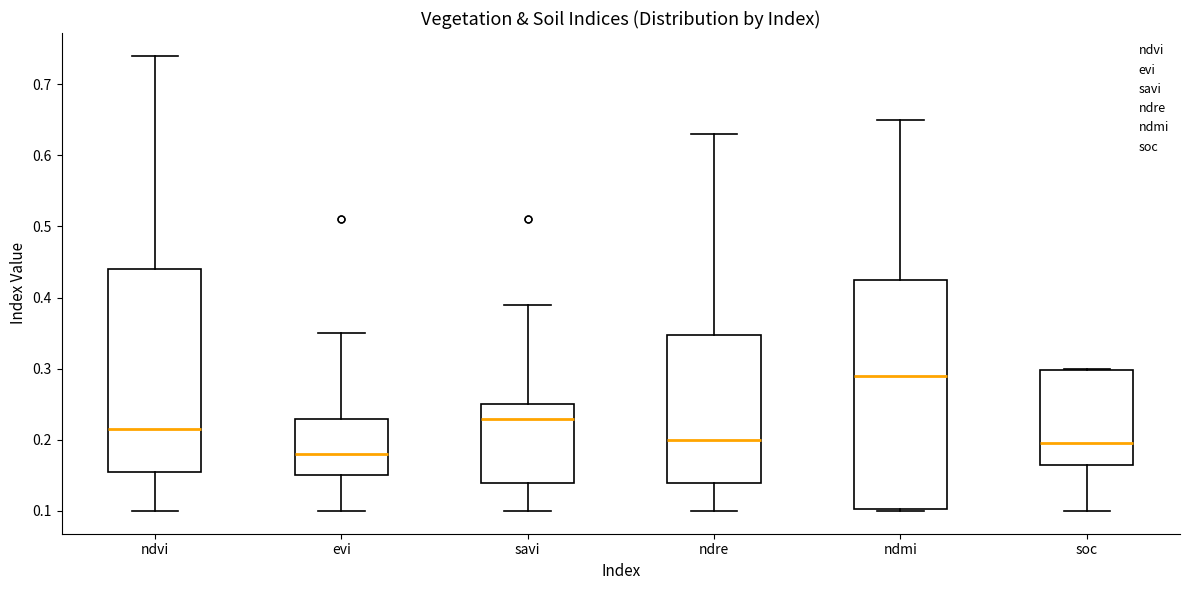

Reading left to right, transcribe this box plot: for each box, give where its median line is, the range the box spans, and where its two whiskers end, as read against the y-axis. The values are not printed on the chart, so give them approximately, as read against the axis.

ndvi: median 0.22, box 0.16 to 0.44, whiskers 0.10 to 0.74
evi: median 0.18, box 0.15 to 0.23, whiskers 0.10 to 0.35
savi: median 0.23, box 0.14 to 0.25, whiskers 0.10 to 0.39
ndre: median 0.20, box 0.14 to 0.35, whiskers 0.10 to 0.63
ndmi: median 0.29, box 0.10 to 0.43, whiskers 0.10 to 0.65
soc: median 0.20, box 0.17 to 0.30, whiskers 0.10 to 0.30